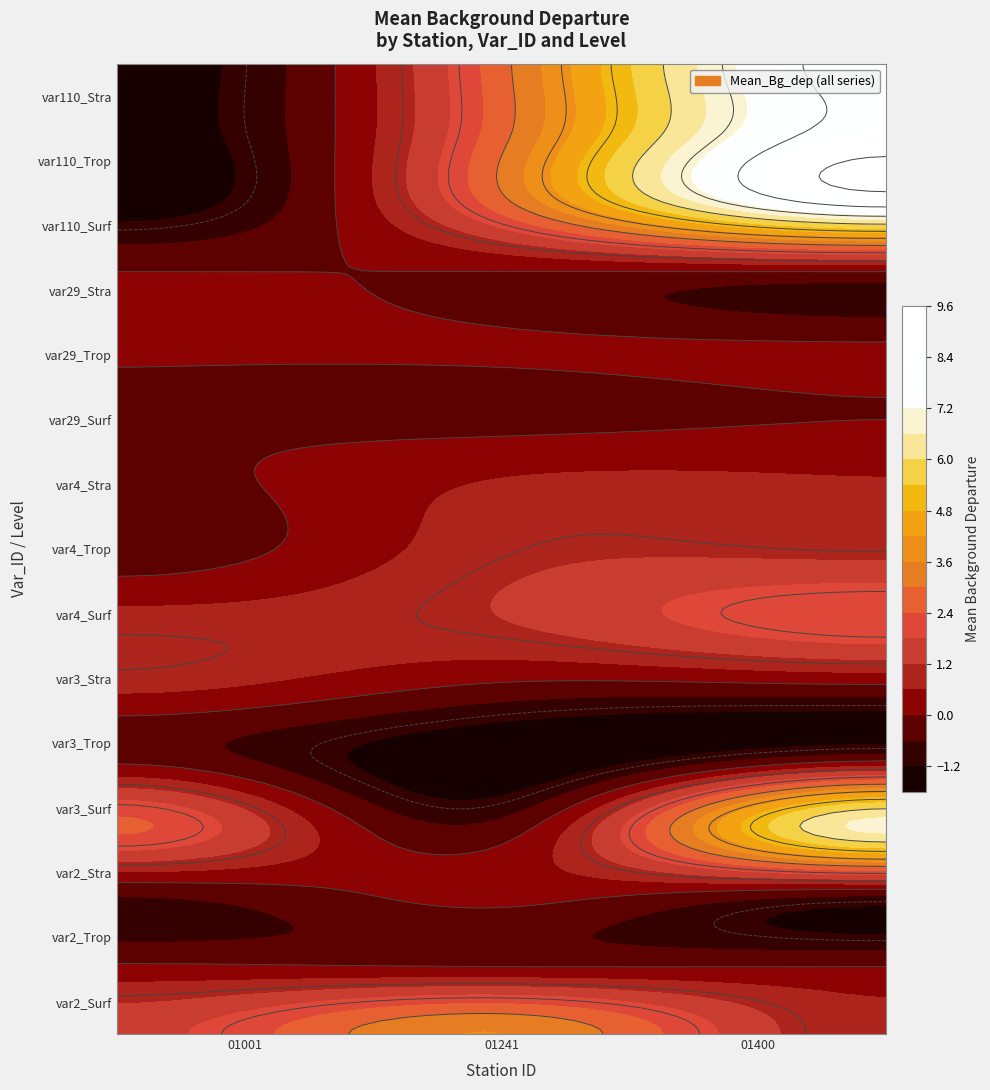

What is the total value across all series at Surf?

9.6